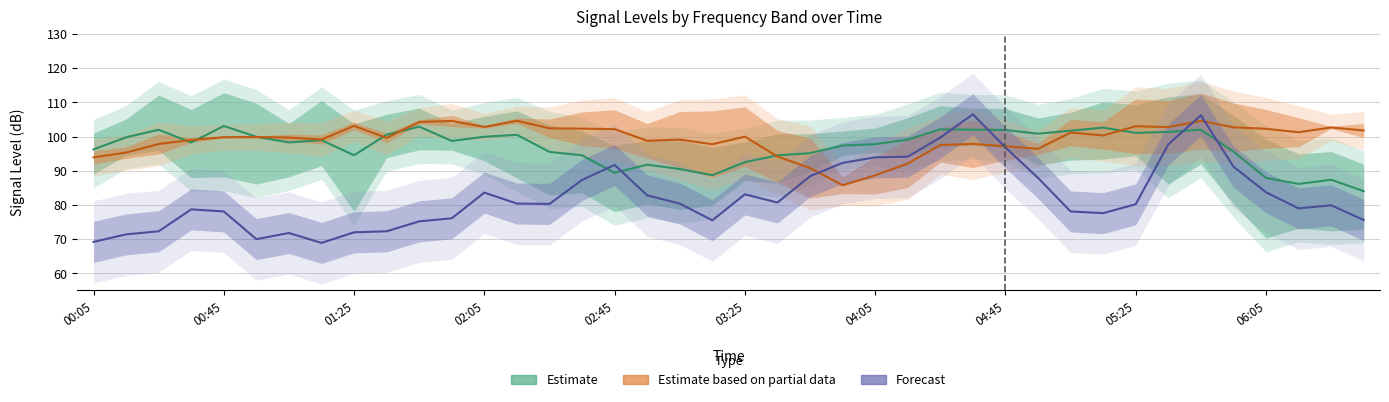

True or false: Estimate (3 GHz band) has more than 1 interior local peaks.

True